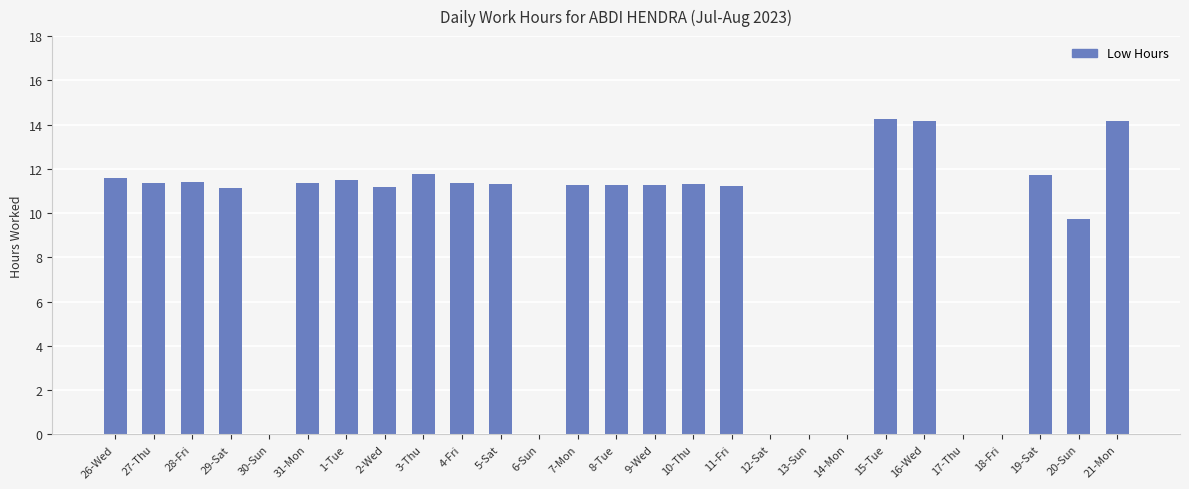

The value at 3-Thu is 16.6. True or false?

False